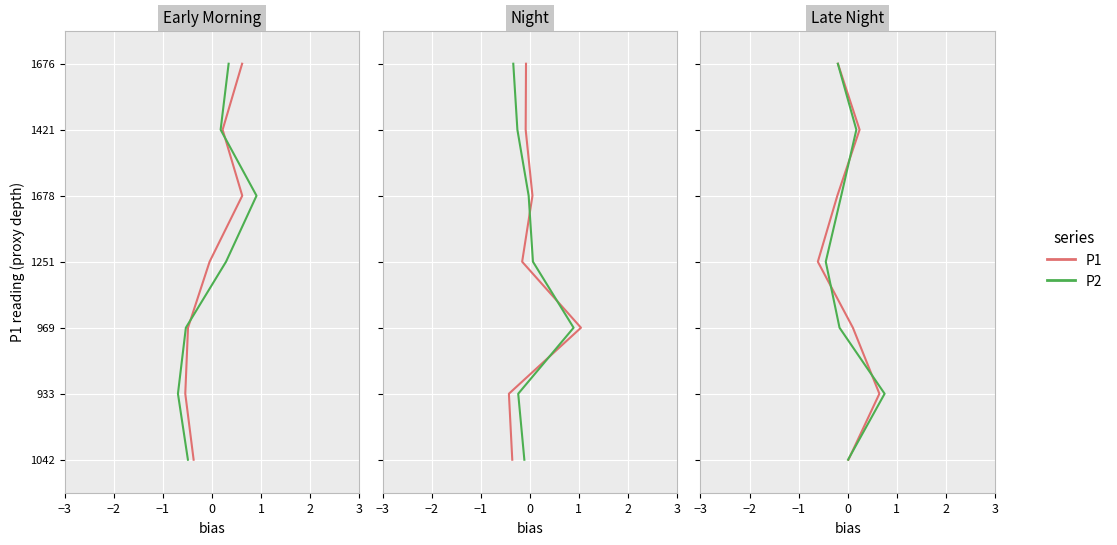

The P2 series shows 9 at 2. True or false?

False